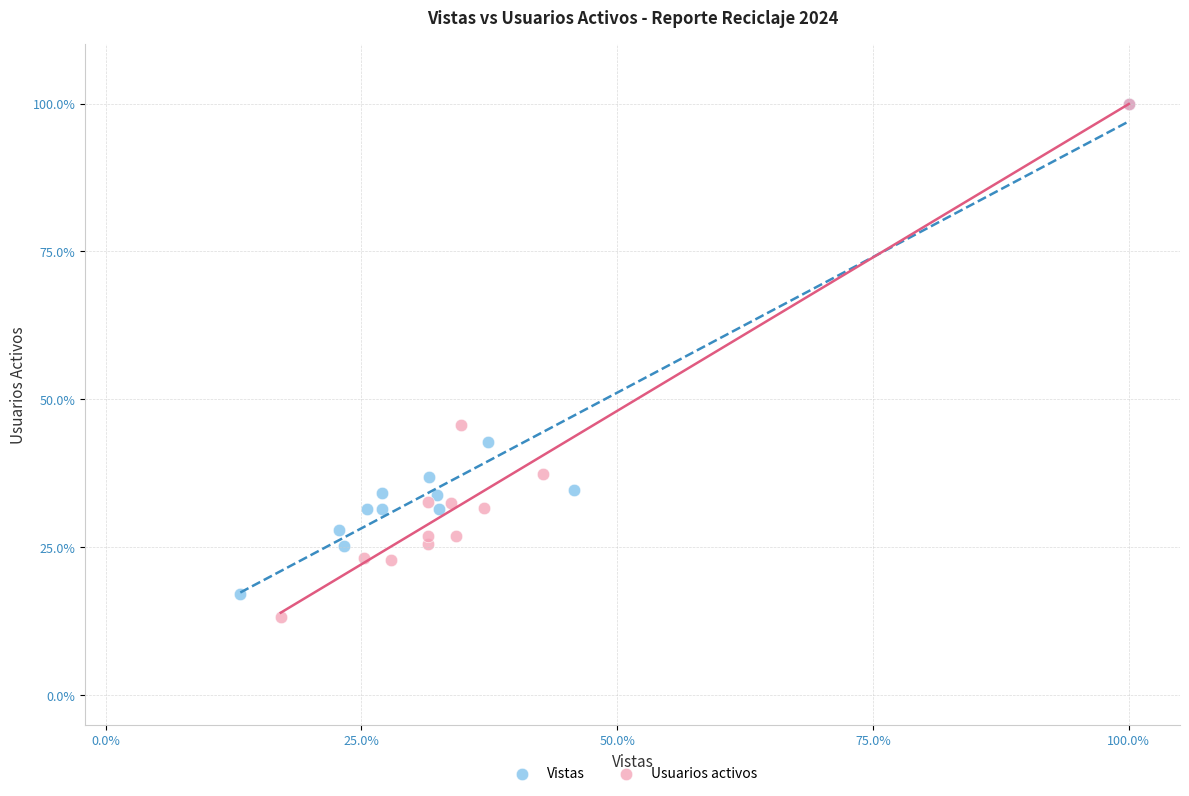

Which series has the widest spread of Y values?

Usuarios activos